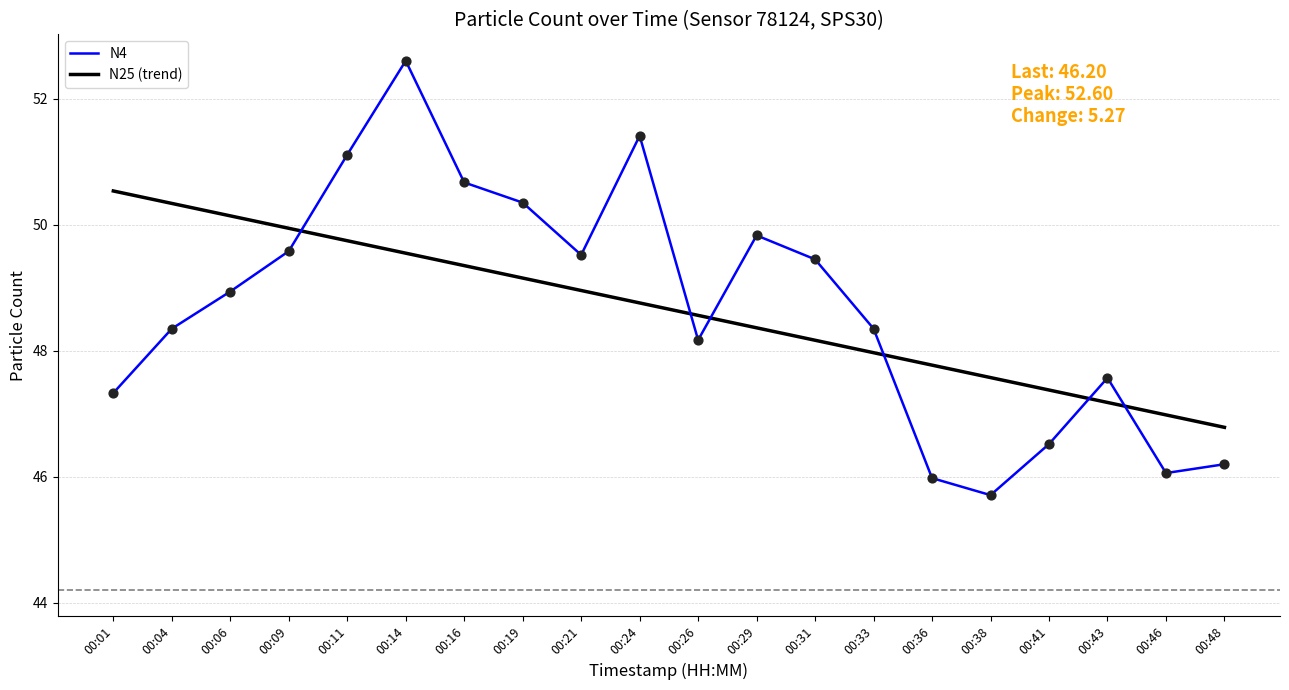

Which series has the largest range (max minus min)?

N4